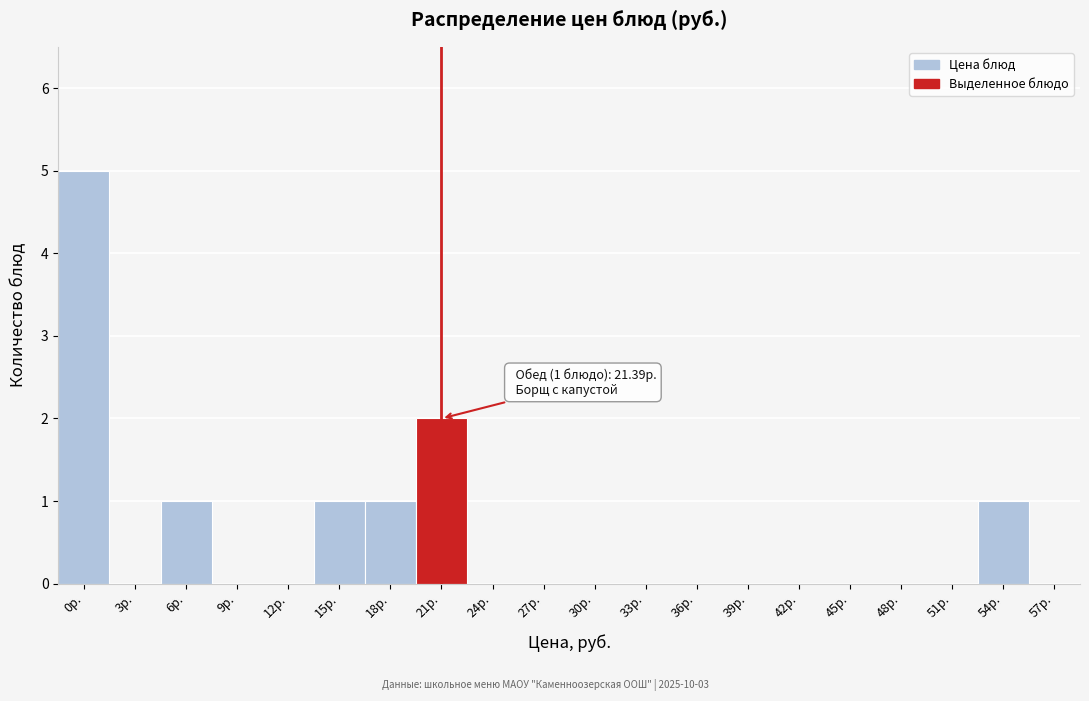

Reading right to left, what are all the values shown in this chart?

57р.=0	54р.=1	51р.=0	48р.=0	45р.=0	42р.=0	39р.=0	36р.=0	33р.=0	30р.=0	27р.=0	24р.=0	21р.=2	18р.=1	15р.=1	12р.=0	9р.=0	6р.=1	3р.=0	0р.=5